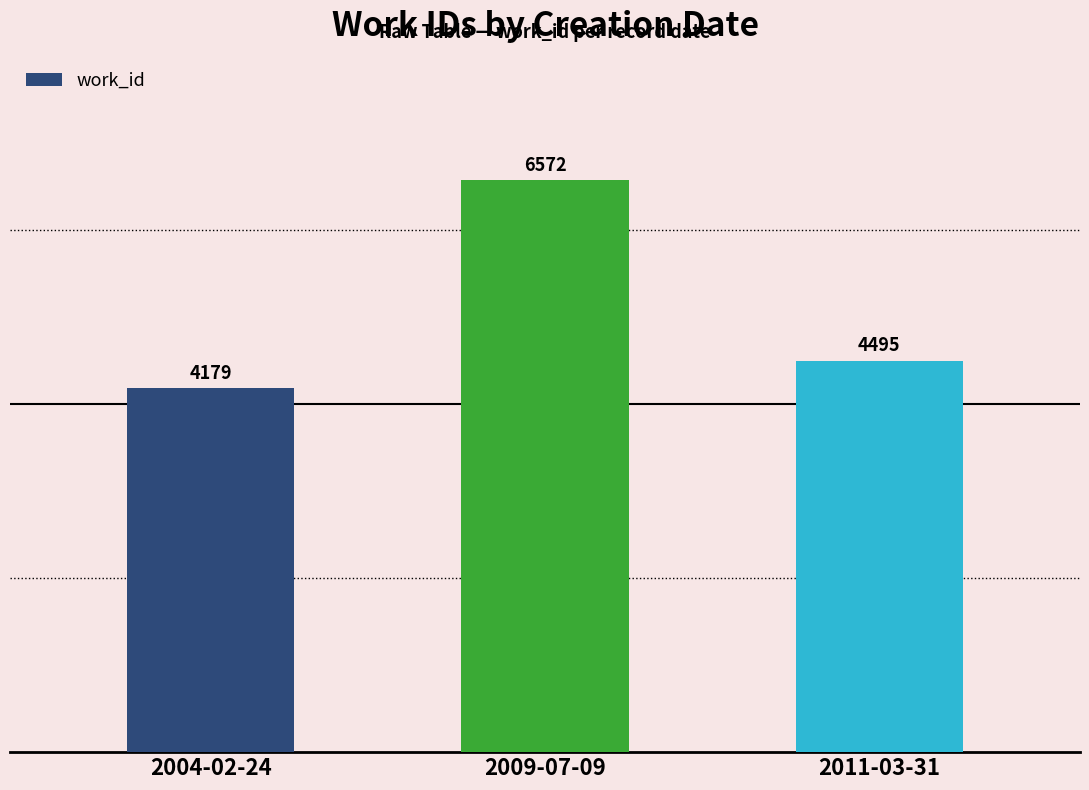

Count the number of data series in this chart.

1